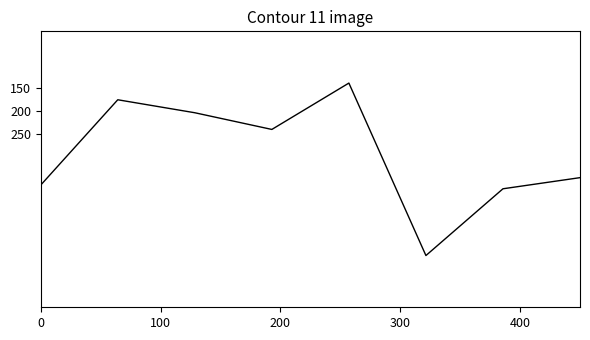

What is the average value?

293